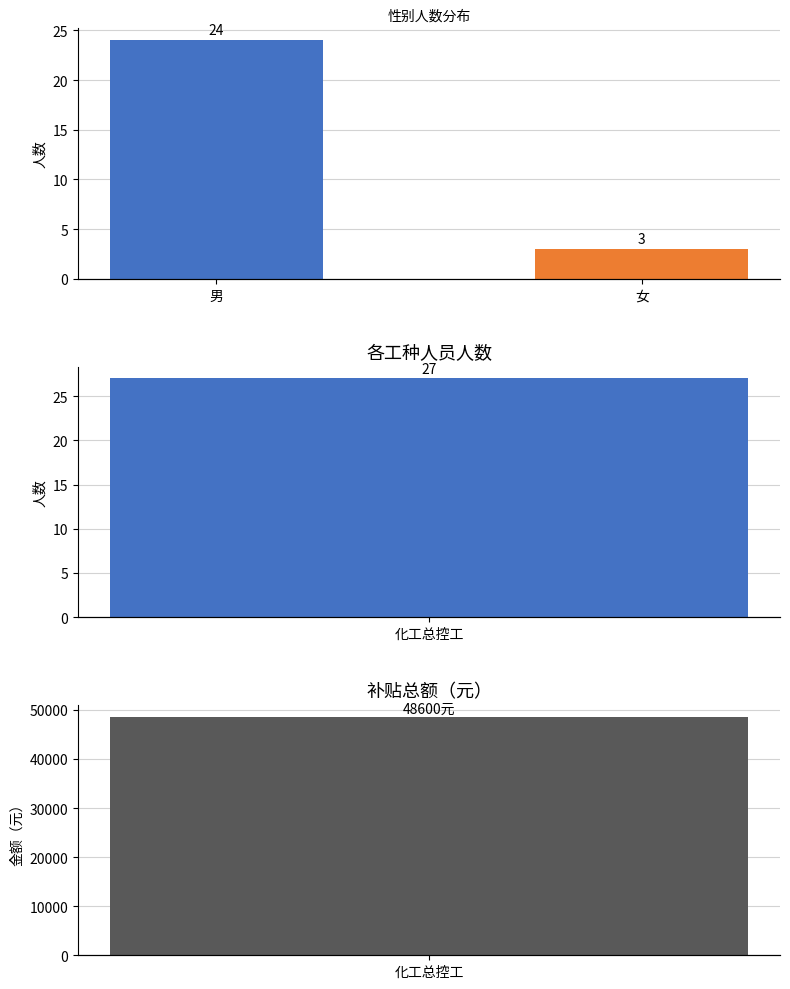

What is the change in value from 男 to 女?

-21